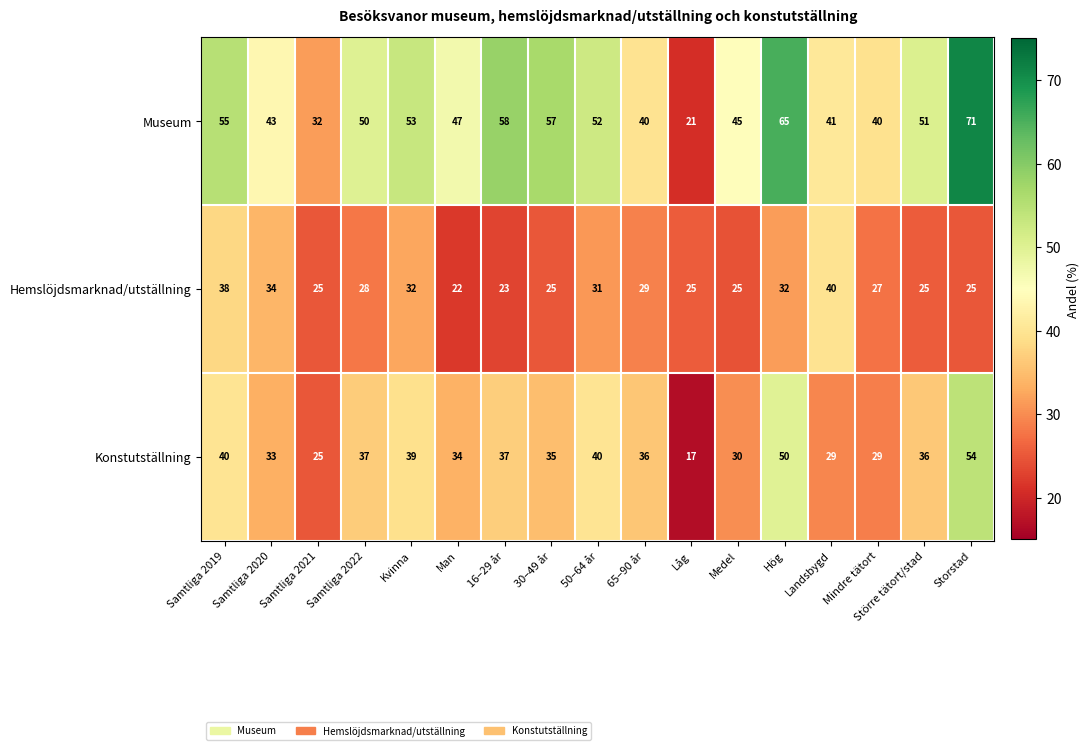

Which series has the largest range (max minus min)?

Museum